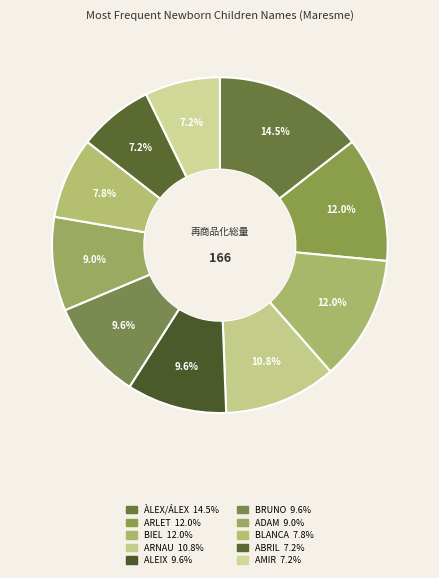

How many segments does this pie chart have?

10